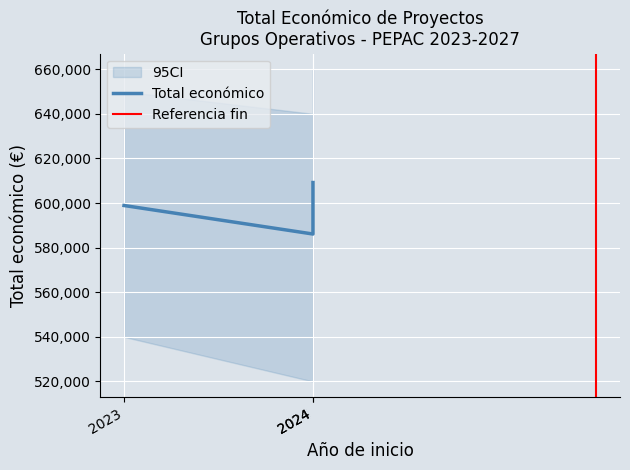

List the labels in order of value, largest first.

2024, 2023, 2024